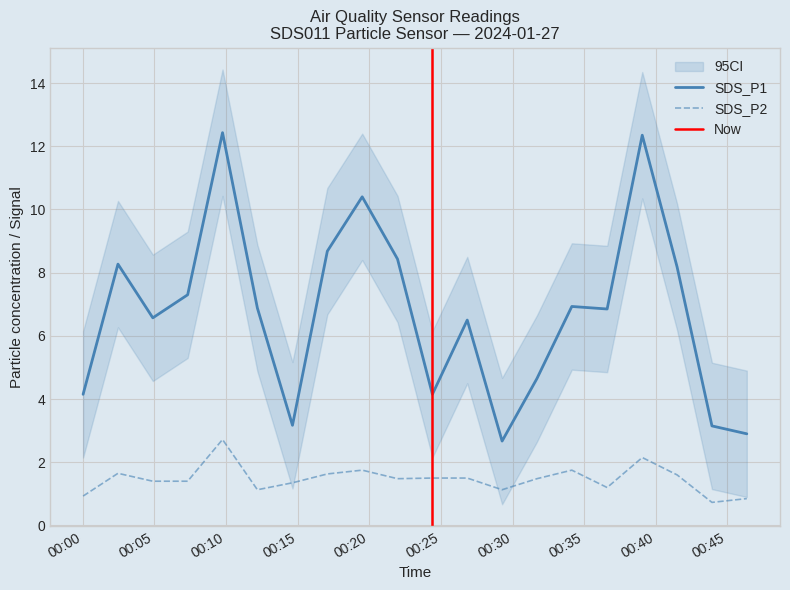

How many series are shown in this chart?

2